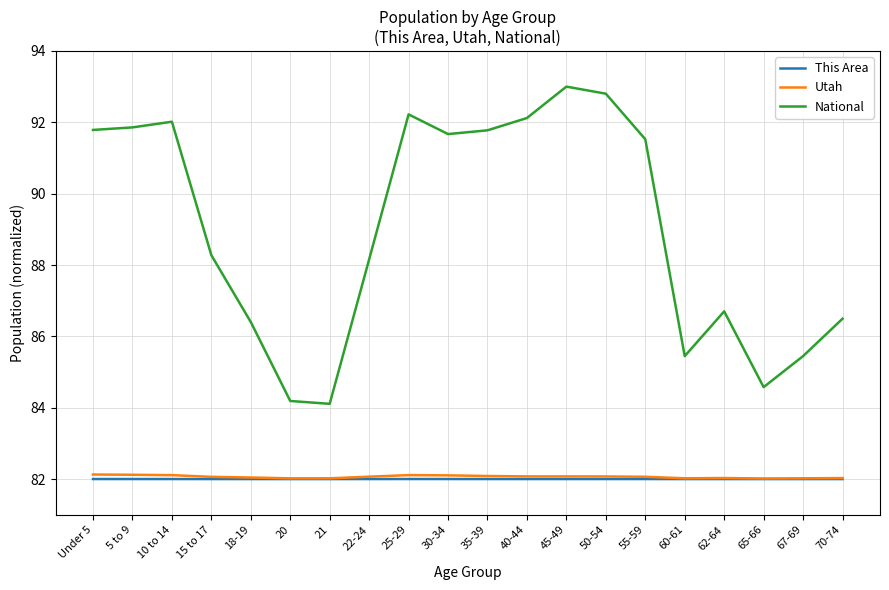

How many distinct data groups are displayed?

3